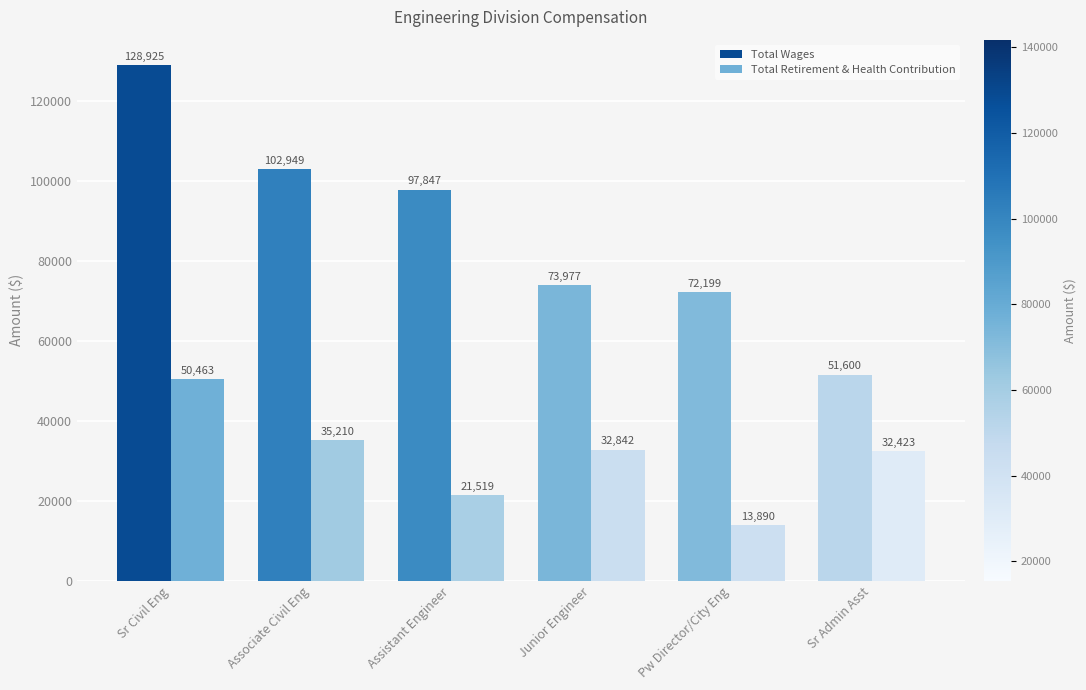

At which label does Total Retirement & Health Contribution reach its peak?

Sr Civil Eng